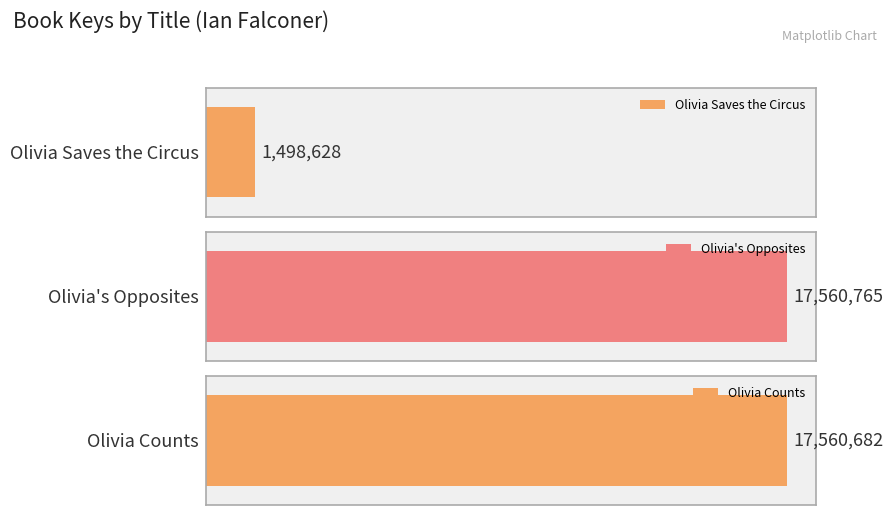

Approximately how many times larger is the value at Olivia's Opposites compared to Olivia Saves the Circus?

11.7